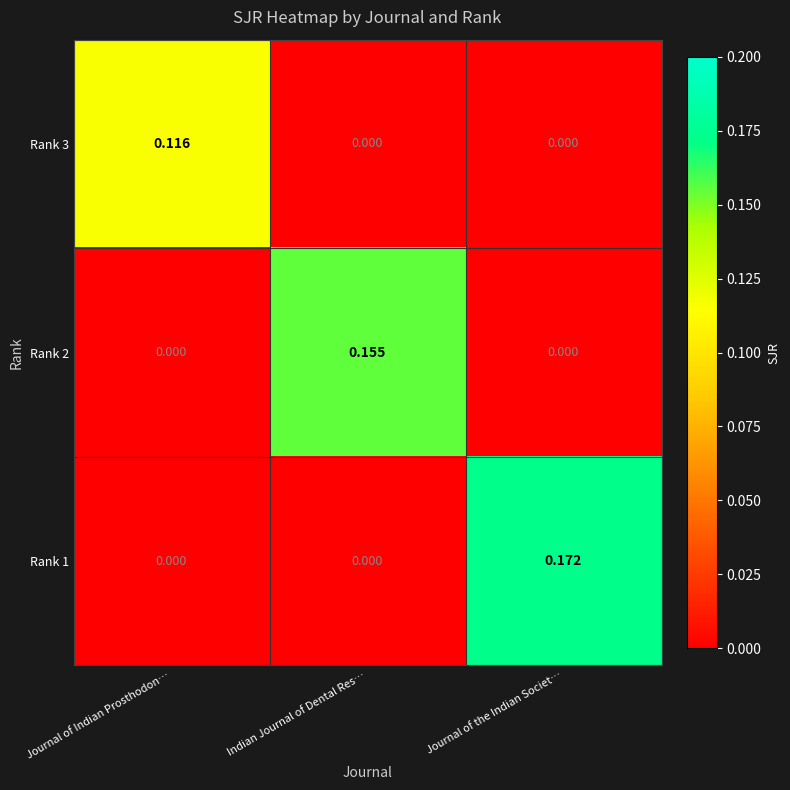

Which label corresponds to the largest value in the chart?

Journal of the Indian Societ…